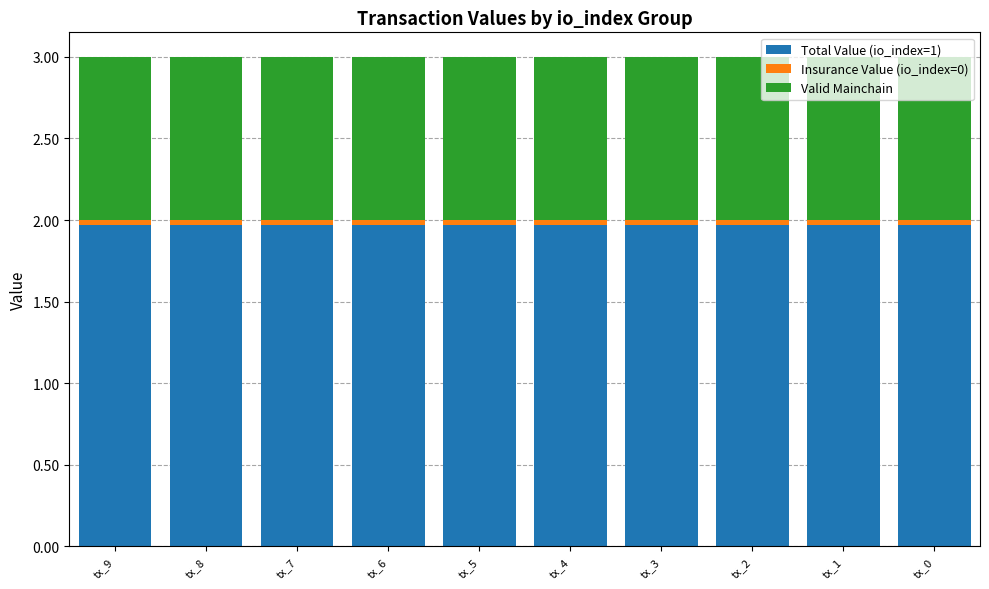

At which category is the sum across all series the highest?

tx_9